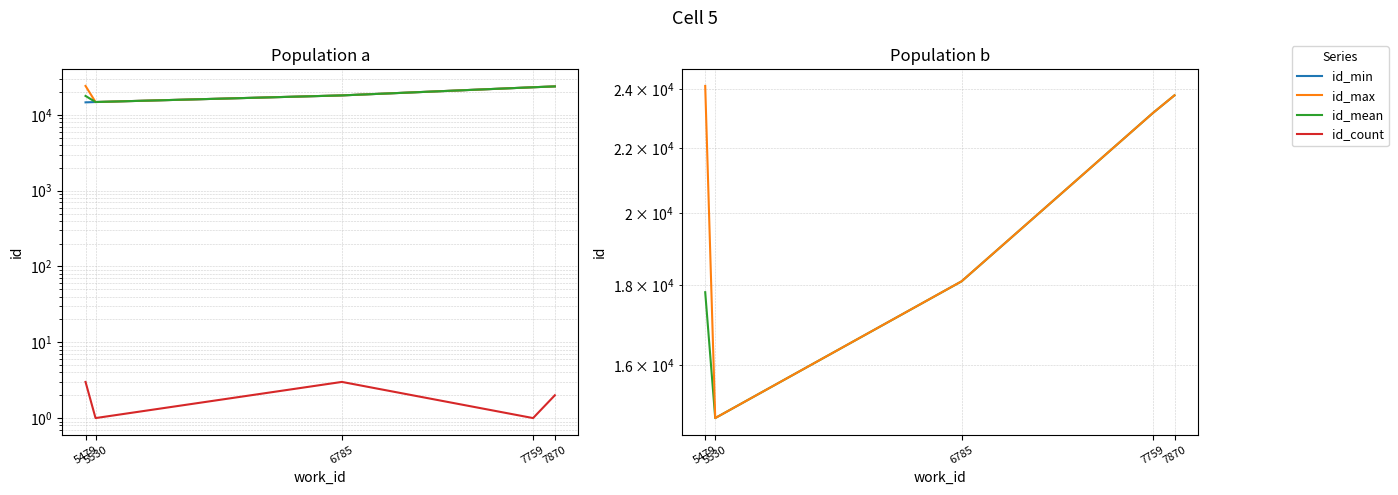

What is the difference between the highest and lowest values at 6785?

18089.0